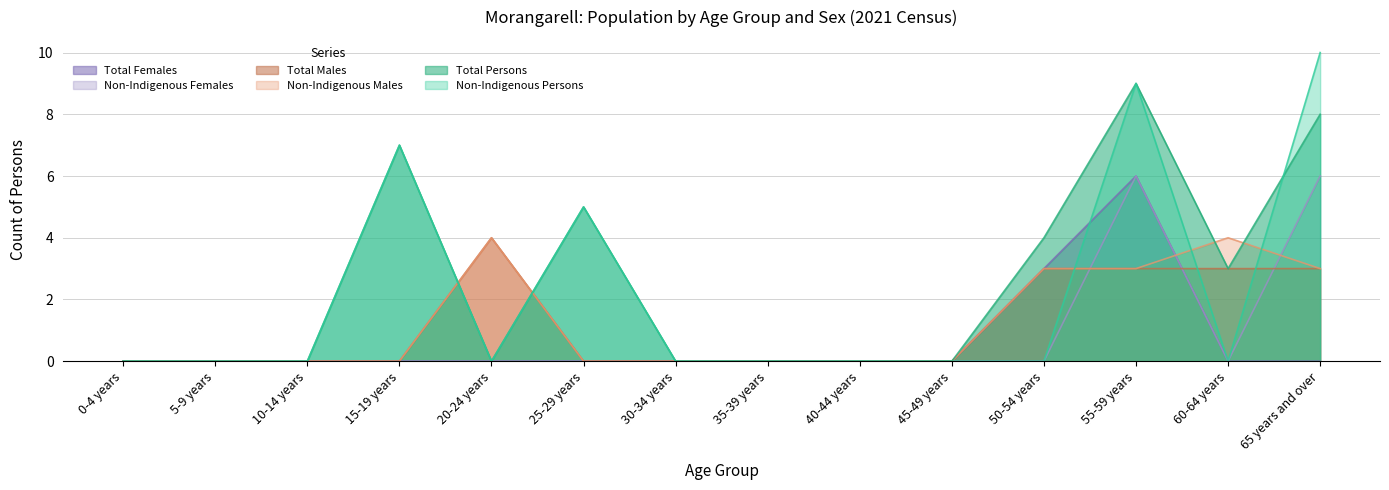

What is the label of the 9th point from the left?

40-44 years